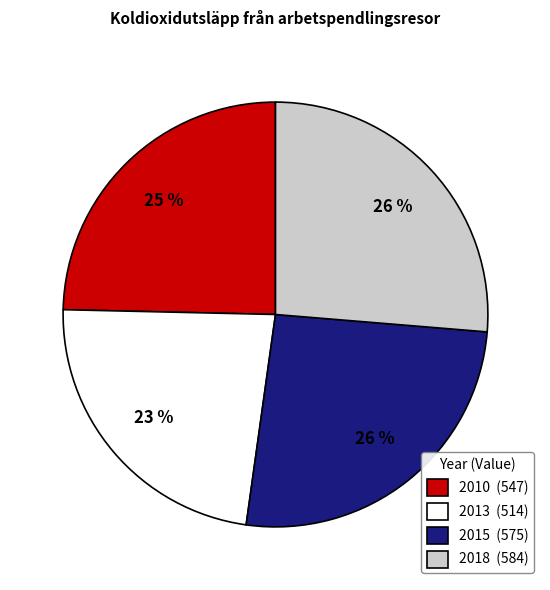

To the nearest percent, what is the difference between the largest and smallest slice percentages?

3%